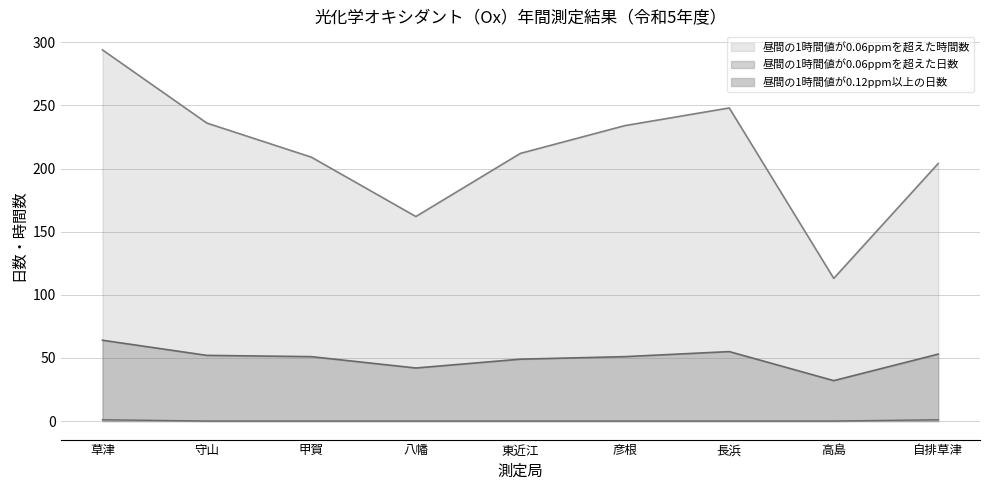

At 自排草津, list the series in order from largest to smallest.

昼間の1時間値が0.06ppmを超えた時間数, 昼間の1時間値が0.06ppmを超えた日数, 昼間の1時間値が0.12ppm以上の日数